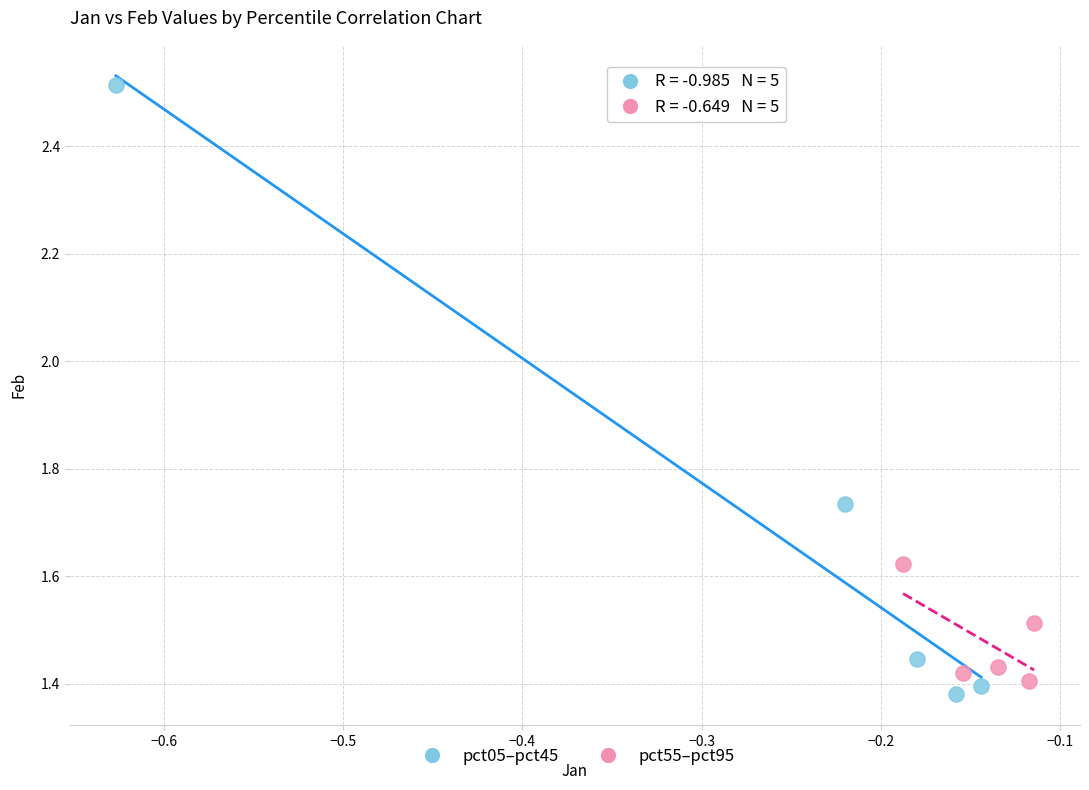

Which series contains the lowest Y value?

pct05–pct45